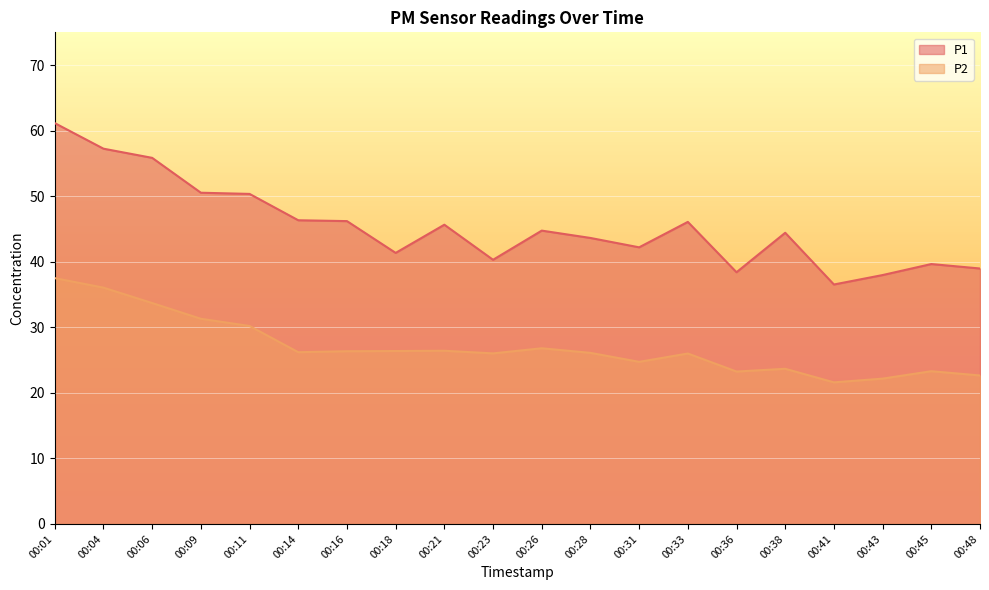

True or false: P2 and P1 cross at least once.

False